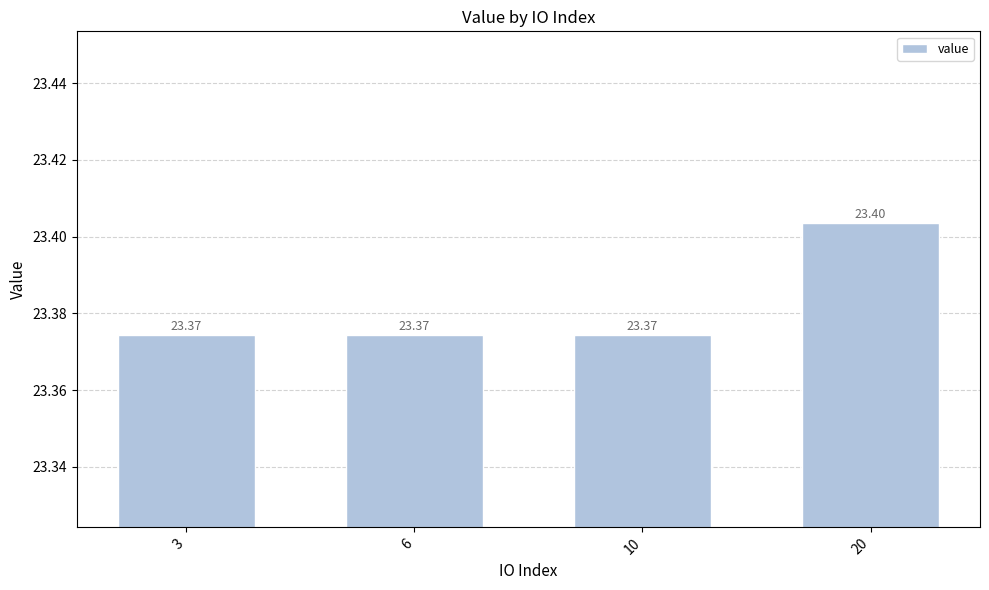

What is the ratio of the value at 20 to the value at 3?

1.0